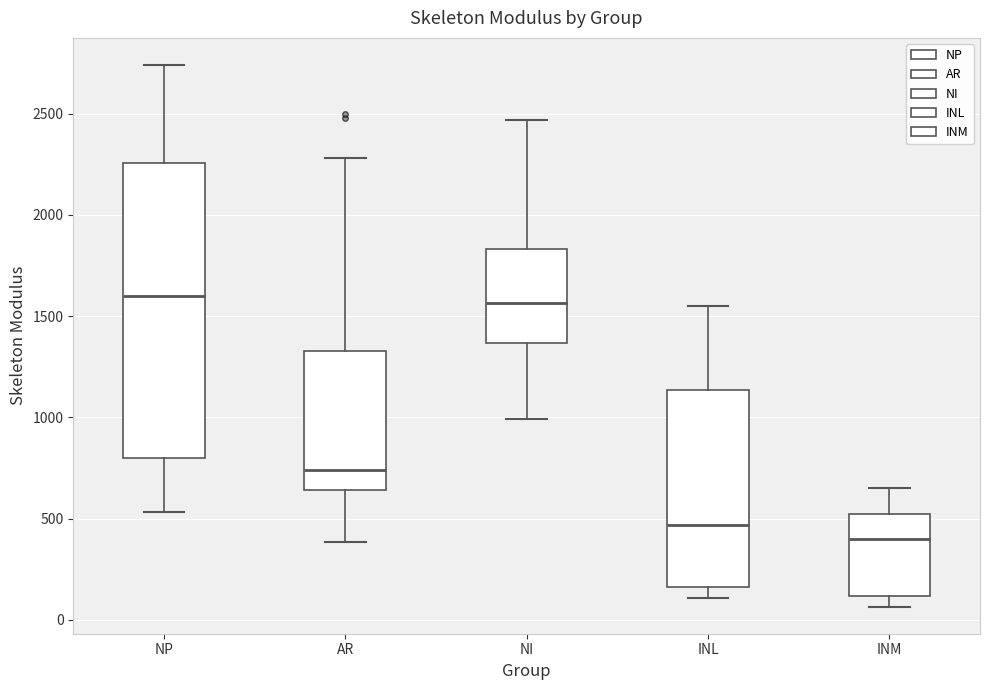

Which box is the tallest, from its lower edge to its upper edge?

NP